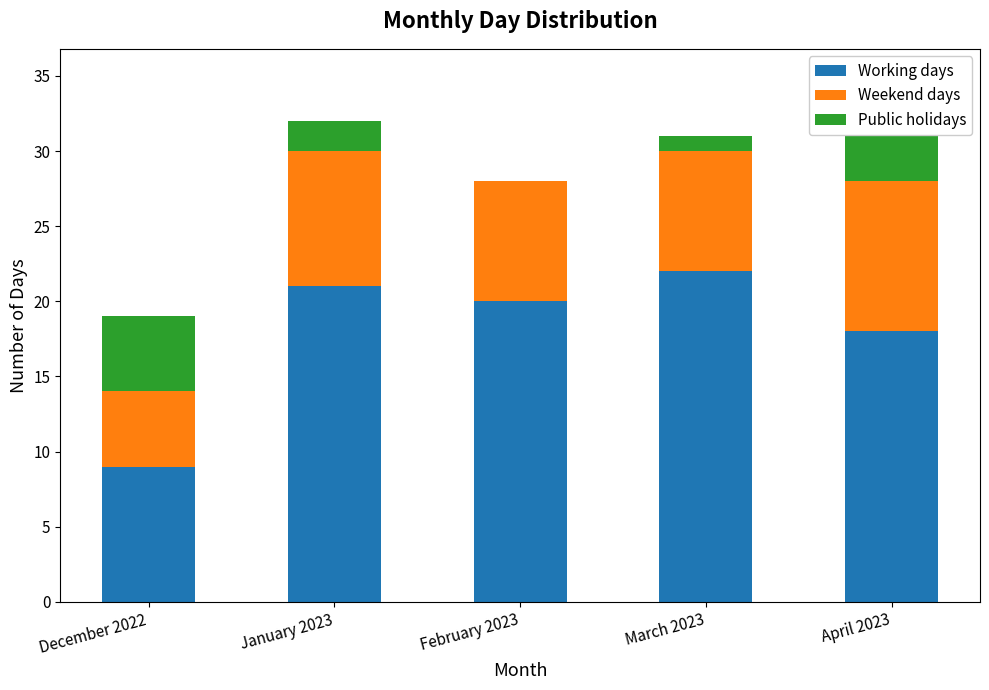

What is the sum of the Working days values at March 2023 and January 2023?

43